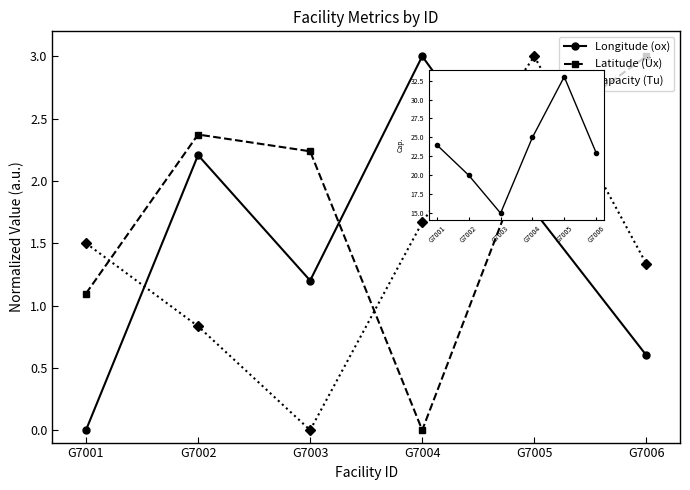

At which category does Capacity (Tu) reach its first local valley?

G7003